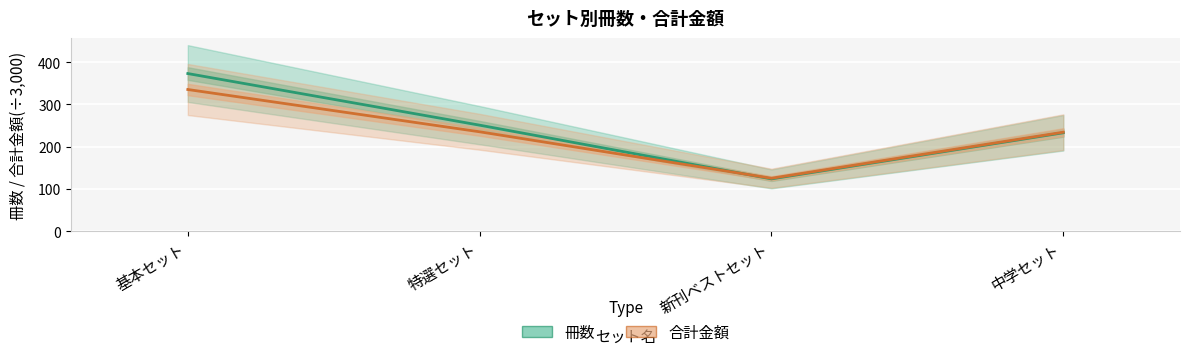

Reading left to right, extract all data points from this chart.

冊数: 基本セット=373.0	特選セット=251.0	新刊ベストセット=124.0	中学セット=233.0
合計金額 (÷3000): 基本セット=335.3	特選セット=235.4	新刊ベストセット=125.5	中学セット=234.4